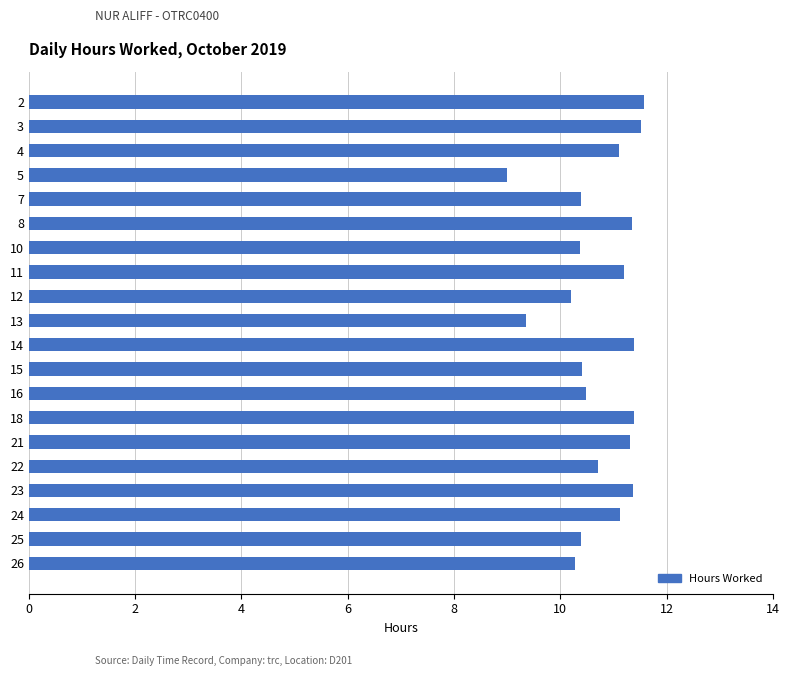

What is the value of the 13th bar from the top?

10.5